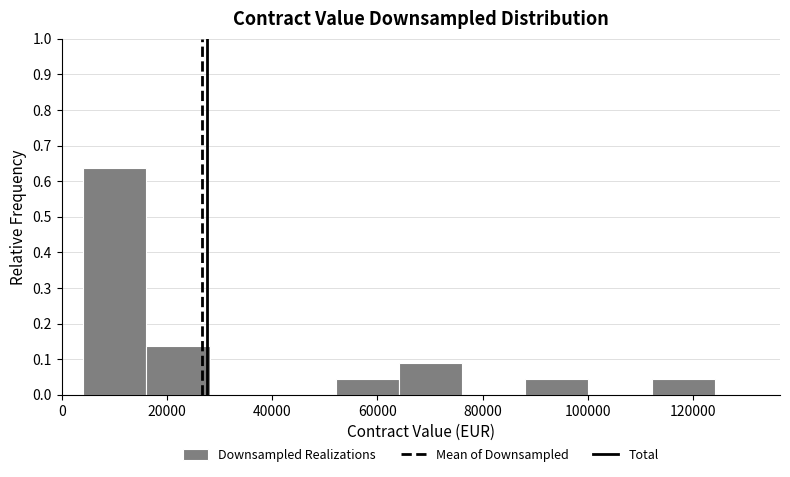

Reading left to right, list every bar in this chart as the range it spans on the x-axis followed by its height. Neither the bar edges nor the heights are printed on the chart, so give them approximately, as read against the axes.

4000 to 16000: 0.64
16000 to 28000: 0.14
28000 to 40000: 0
40000 to 52000: 0
52000 to 64000: 0.05
64000 to 76000: 0.09
76000 to 88000: 0
88000 to 100000: 0.05
100000 to 112000: 0
112000 to 124000: 0.05